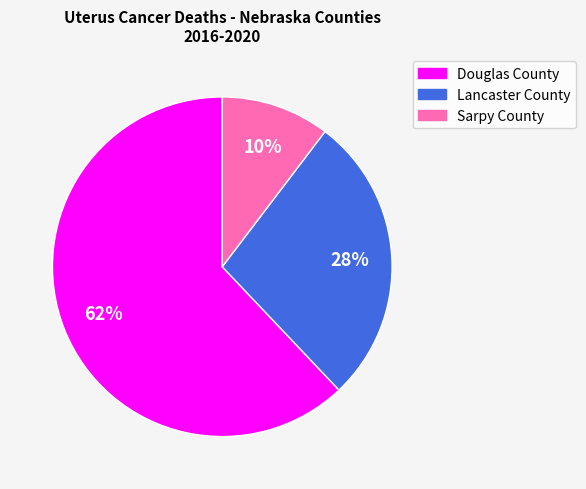

Is there a majority slice in this chart?

Yes